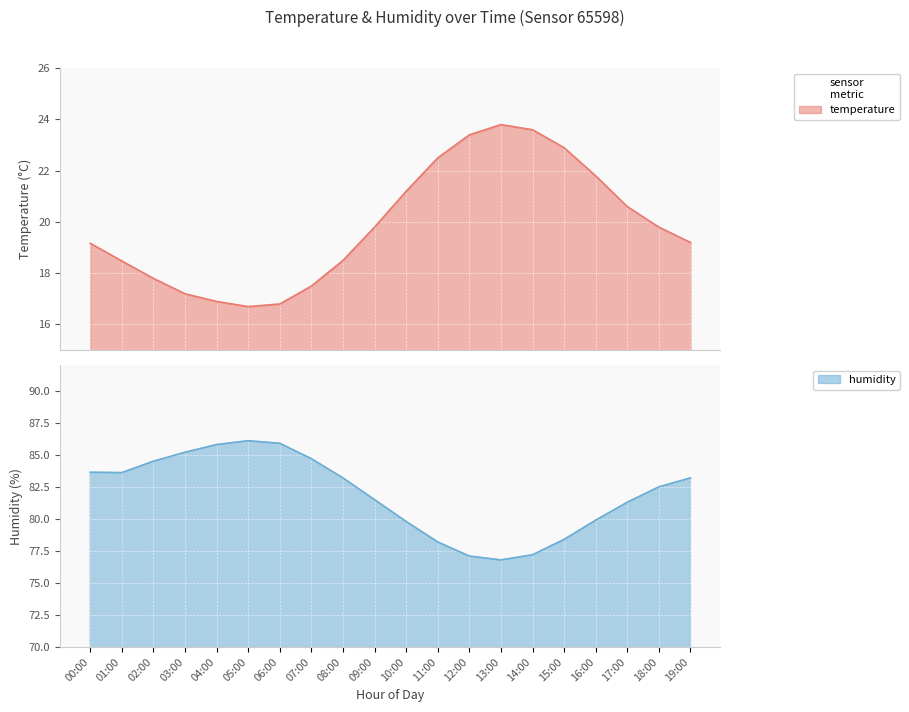

What is the sum of the temperature values at 14:00 and 12:00?

47.0